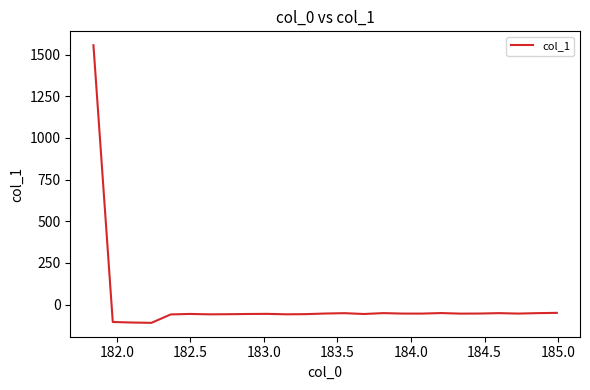

Is this an area chart (filled region under the line)?

No